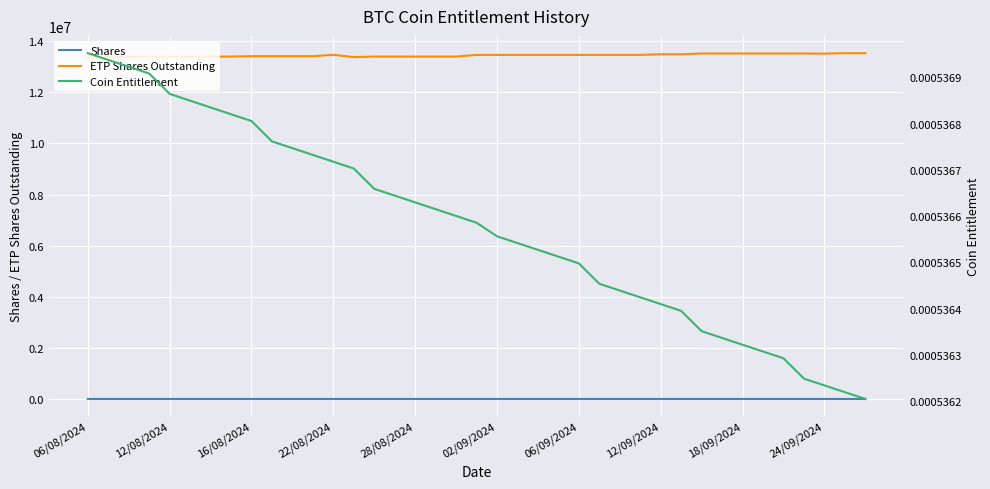

True or false: Shares and ETP Shares Outstanding intersect in this chart.

False